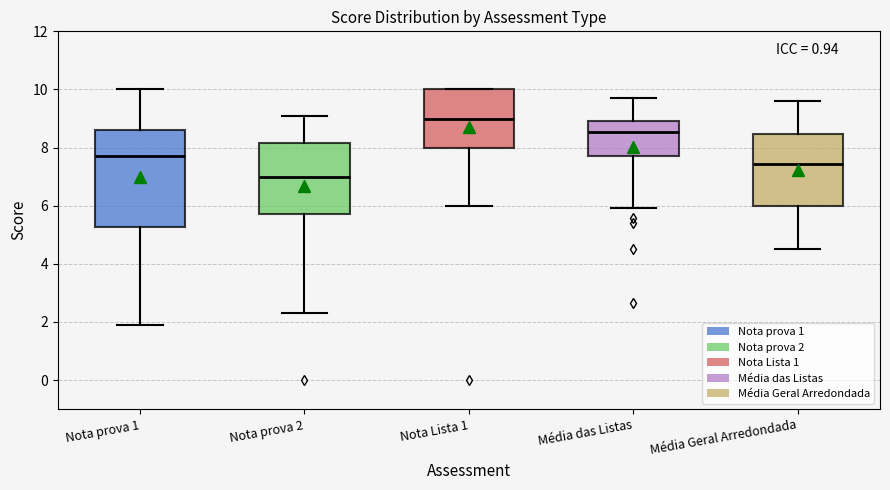

Where does the upper whisker of the box for Média Geral Arredondada end on the y-axis? The values are not printed on the chart, so give them approximately, as read against the axis.

9.6